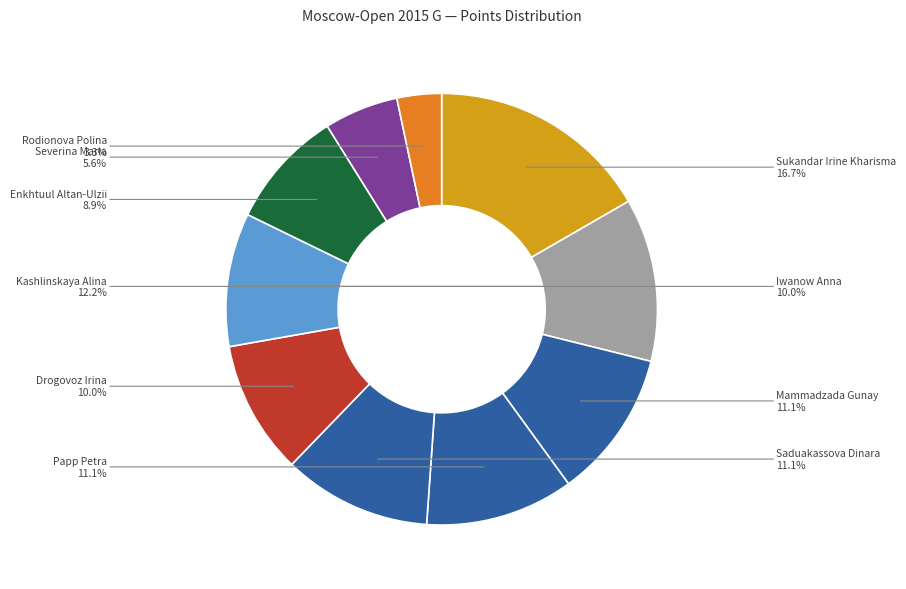

What is the smallest slice in the pie chart?

Rodionova Polina